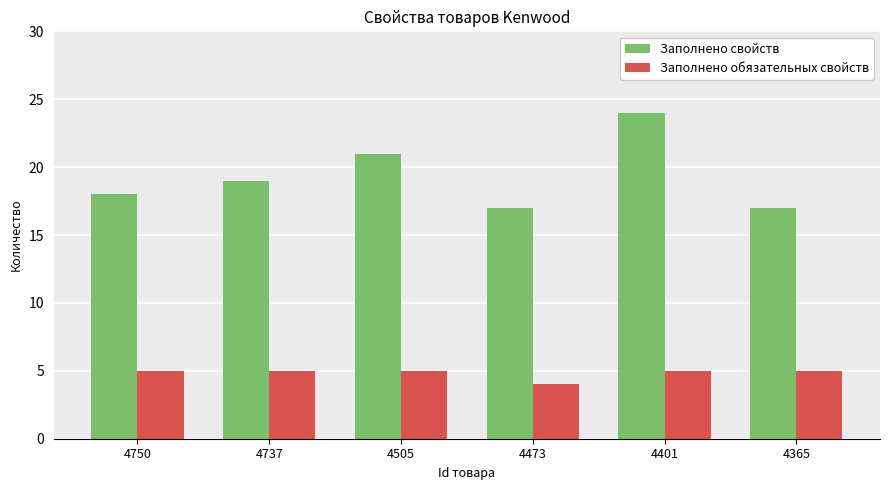

Which series has the largest total across all categories?

Заполнено свойств